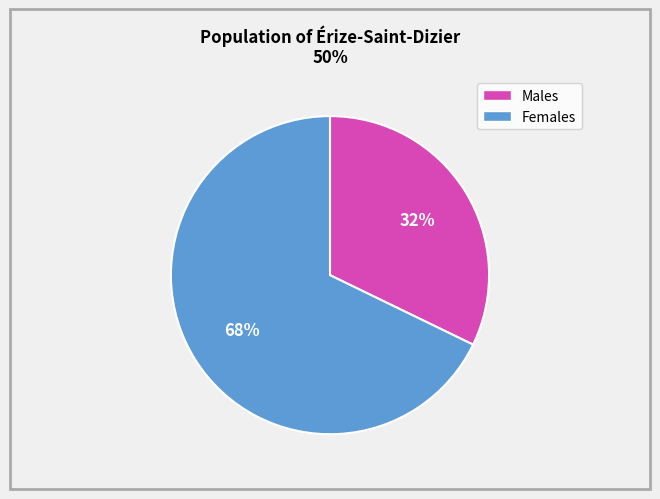

To the nearest percent, what is the average slice percentage?

50%